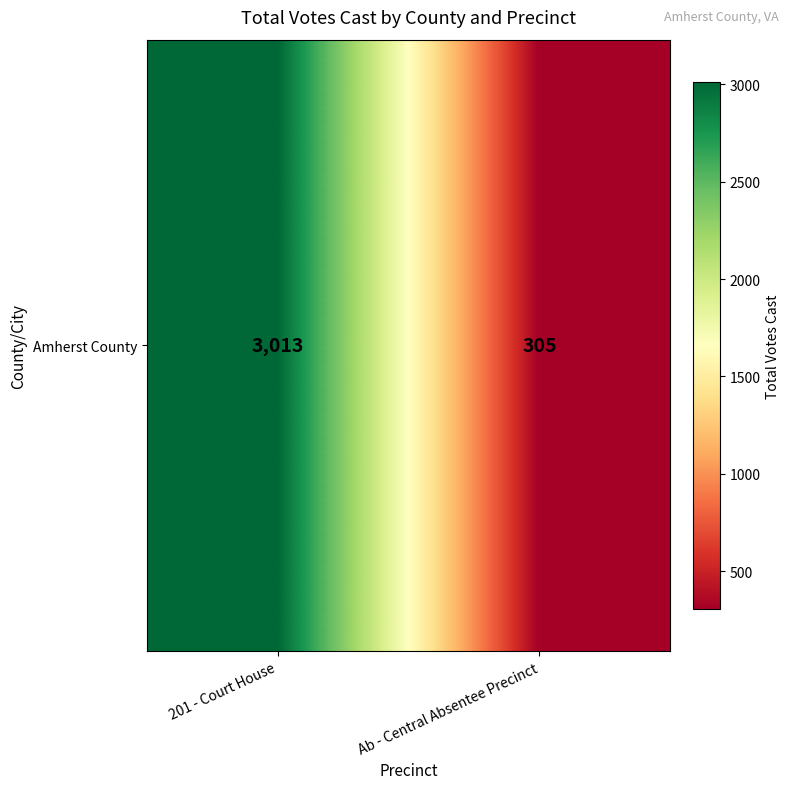

What is the sum of all values?

3318